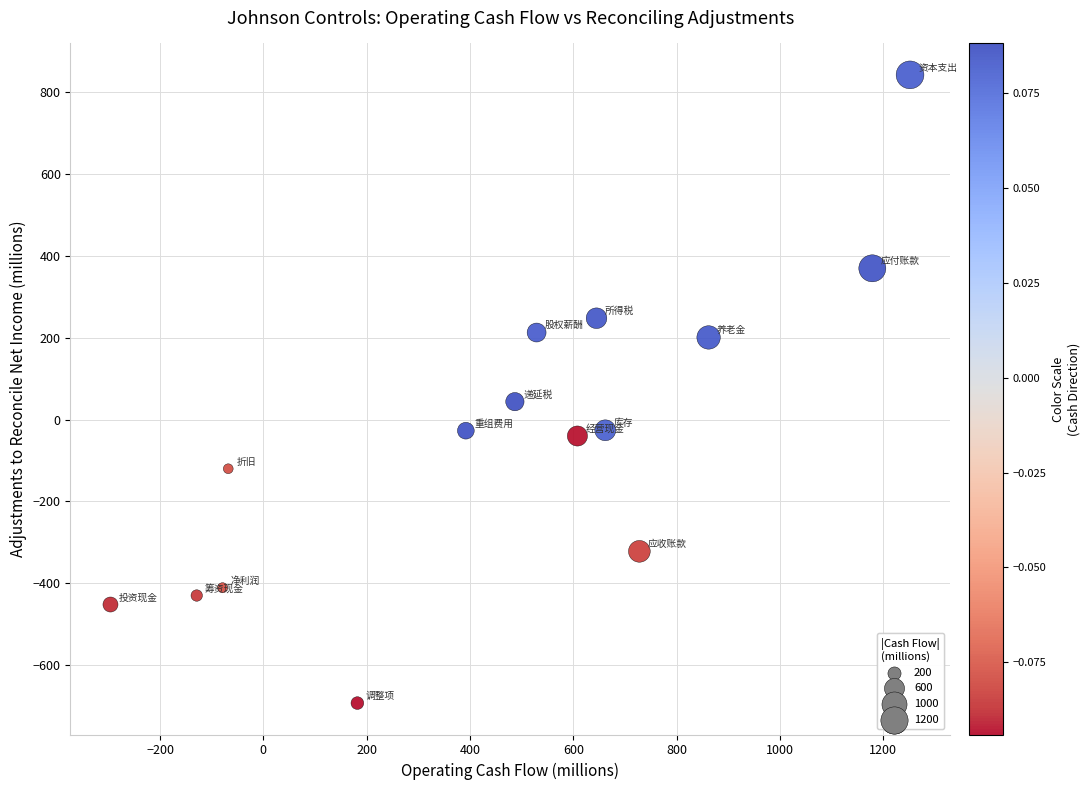

What is the range of Y values (max minus min)?

1536